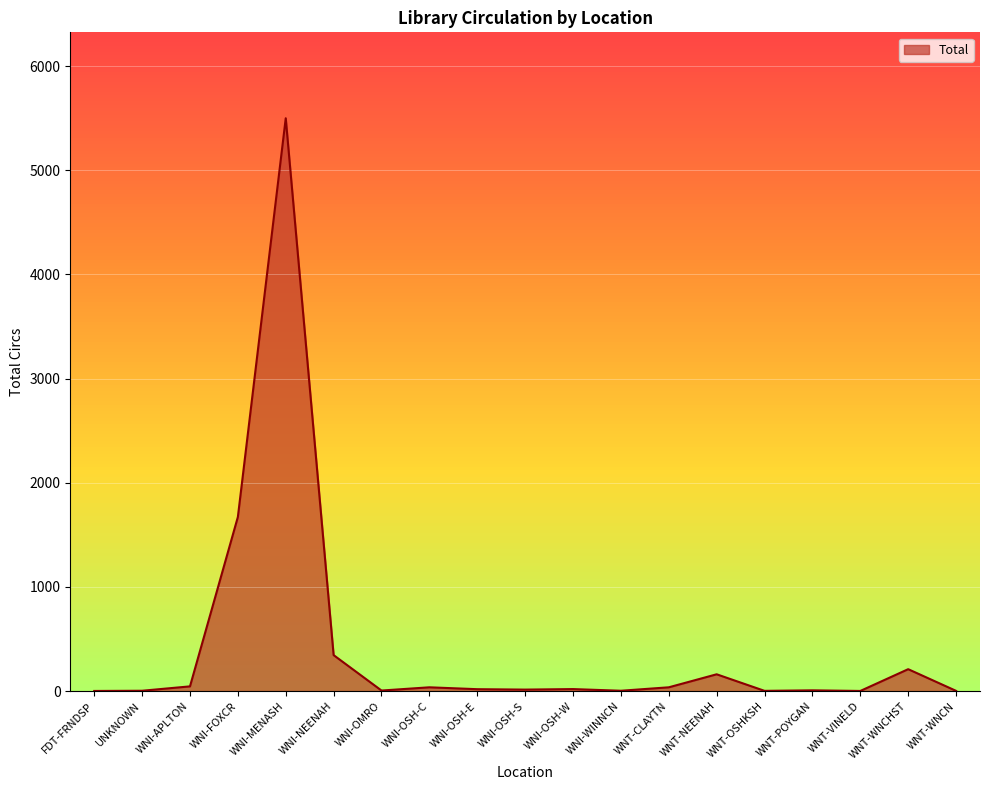

Between WNI-APLTON and WNI-MENASH, which is larger?

WNI-MENASH